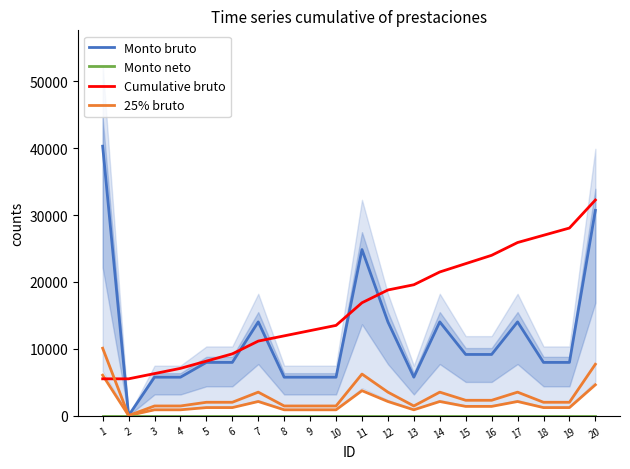

The 25% bruto series shows 1876.0 at 4. True or false?

False